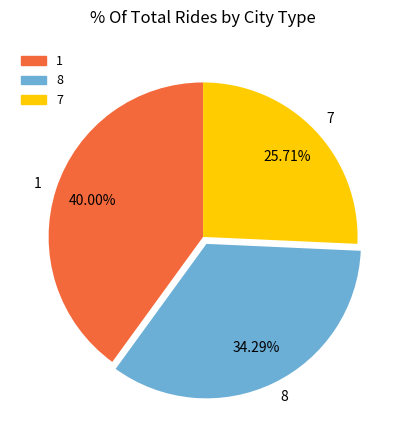

Count the number of slices in the pie.

3